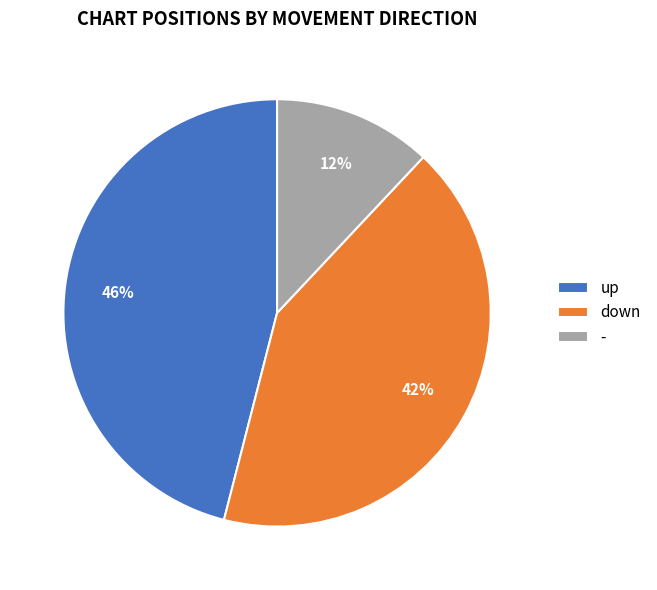

Is it true that up is 46% of the pie?

True